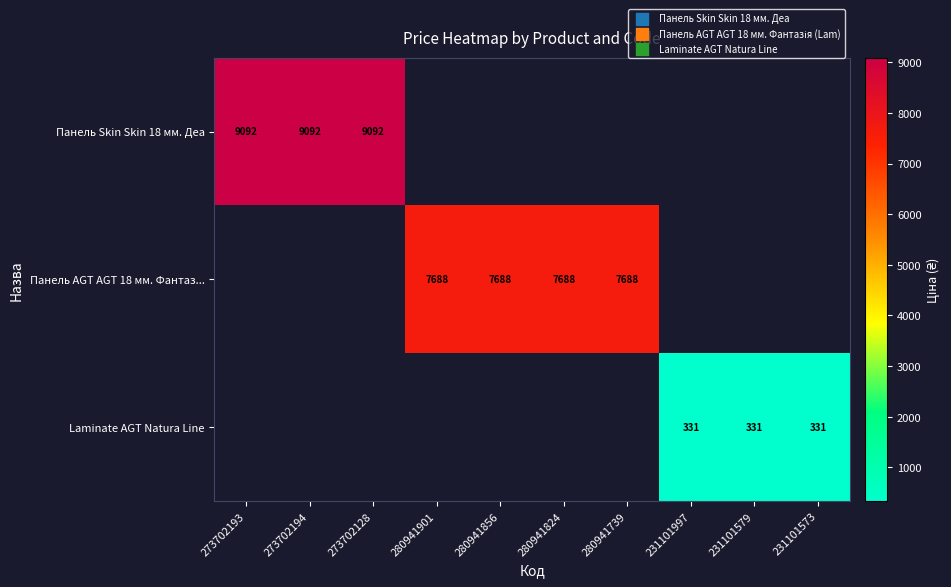

At which label does Панель AGT AGT 18 мм. Фантаз... first exceed 7687?

280941901